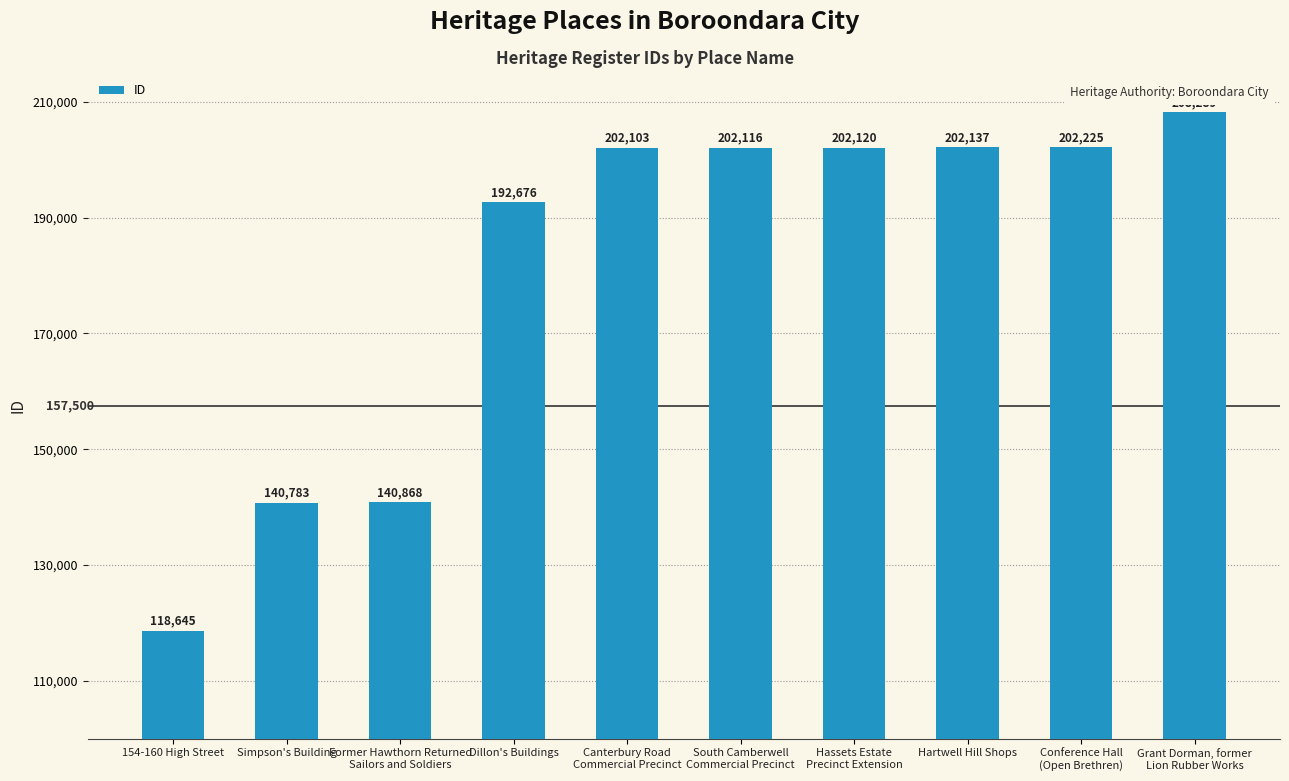

What is the maximum value shown in the chart?

208289